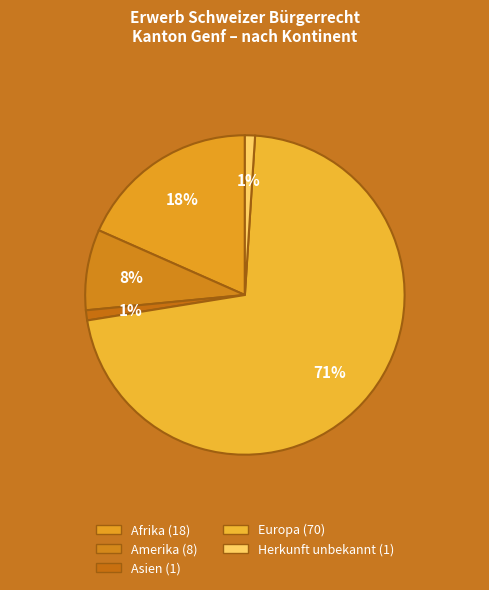

How many segments does this pie chart have?

5